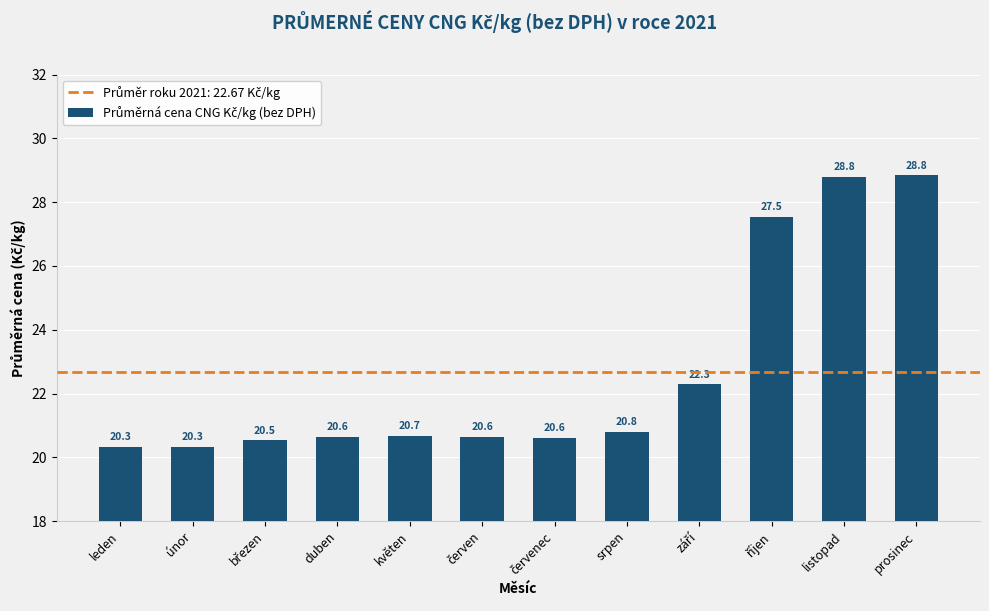

How many series are shown in this chart?

1